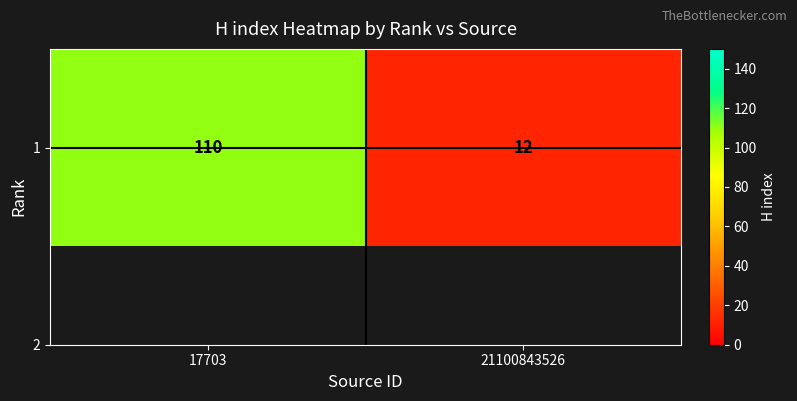

Rank the categories by value from highest to lowest.

17703, 21100843526